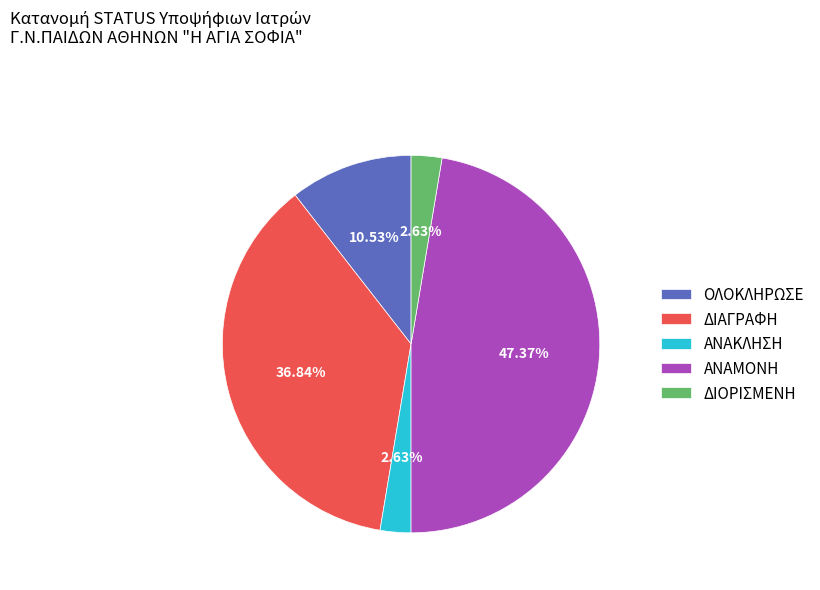

To the nearest percent, what portion does ΑΝΑΚΛΗΣΗ represent?

3%